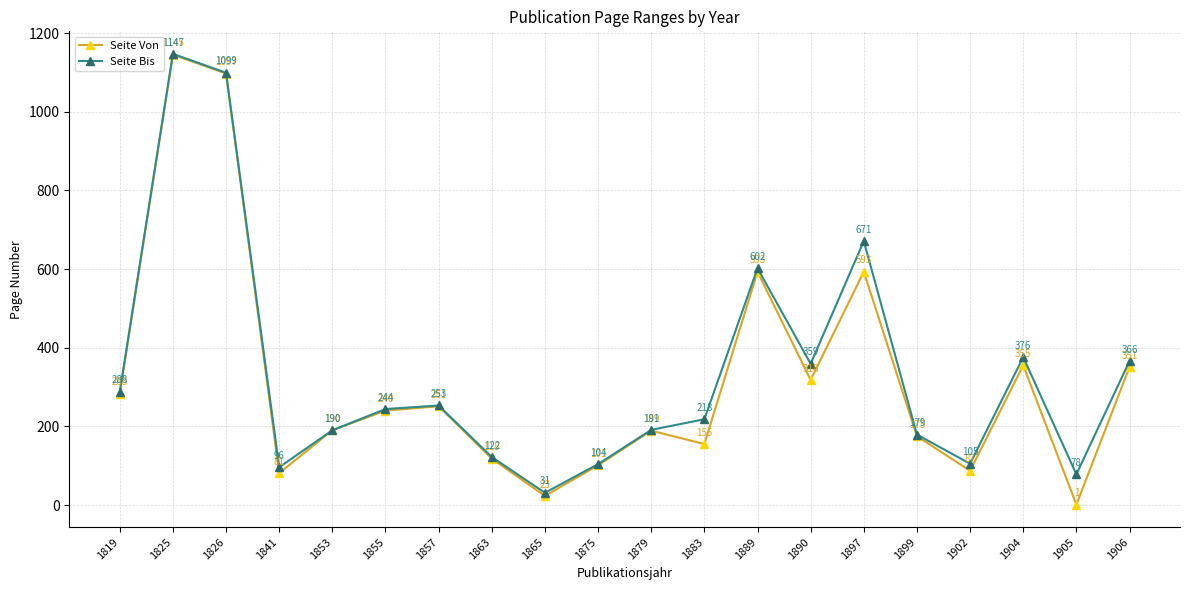

What are all the series names shown in the legend?

Seite Von, Seite Bis